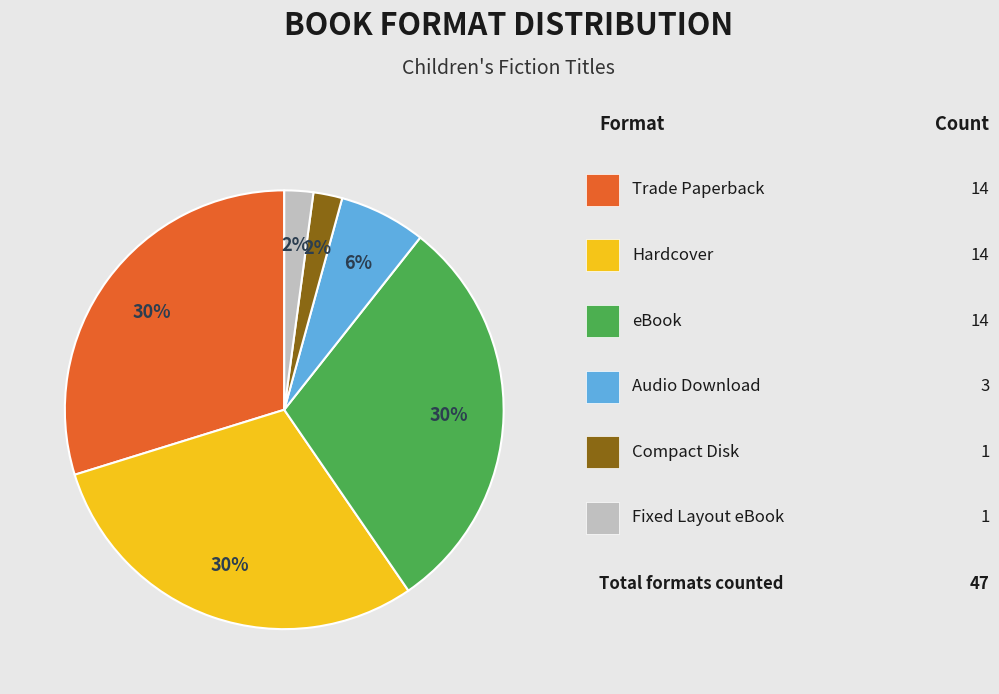

Does any single category account for the majority?

No